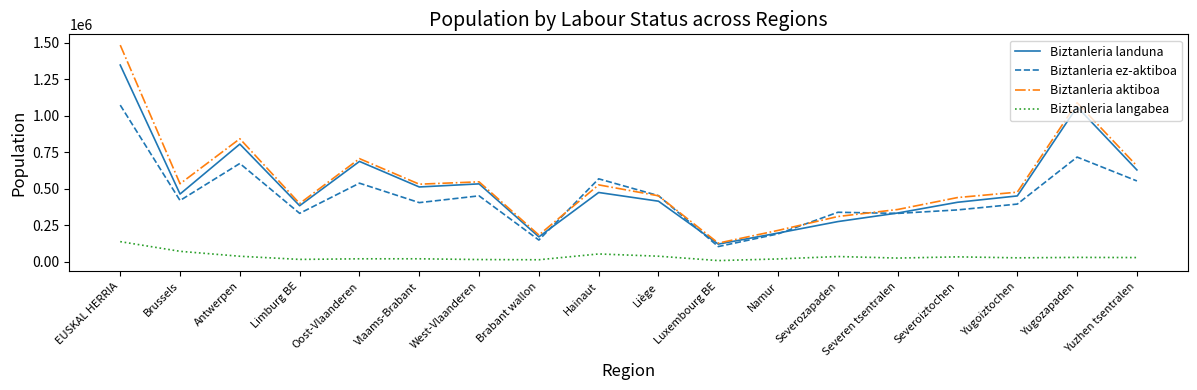

True or false: Biztanleria ez-aktiboa and Biztanleria langabea cross at least once.

False